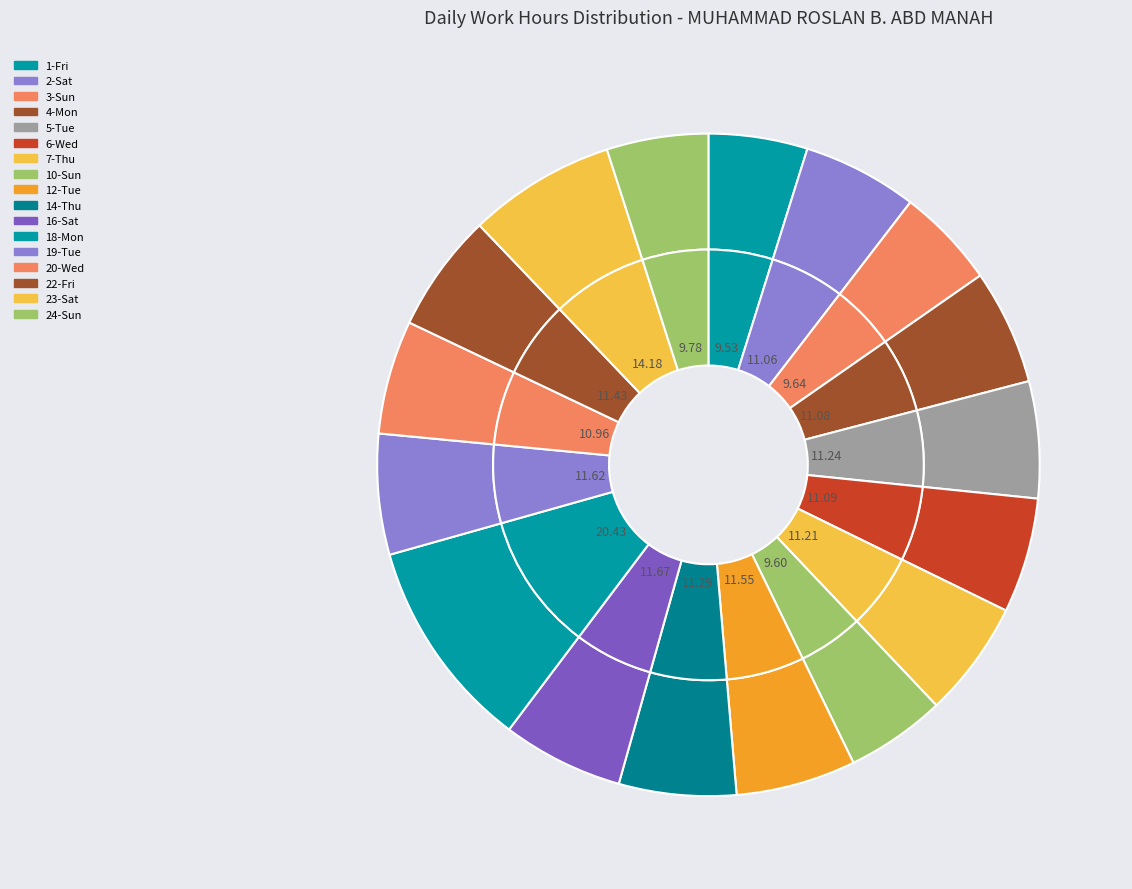

The 19-Tue slice represents 1% of the pie. True or false?

False